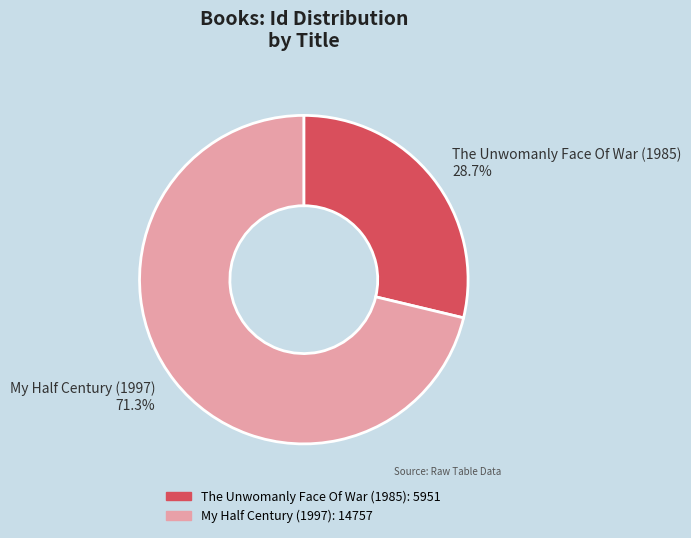

Does any single category account for the majority?

Yes